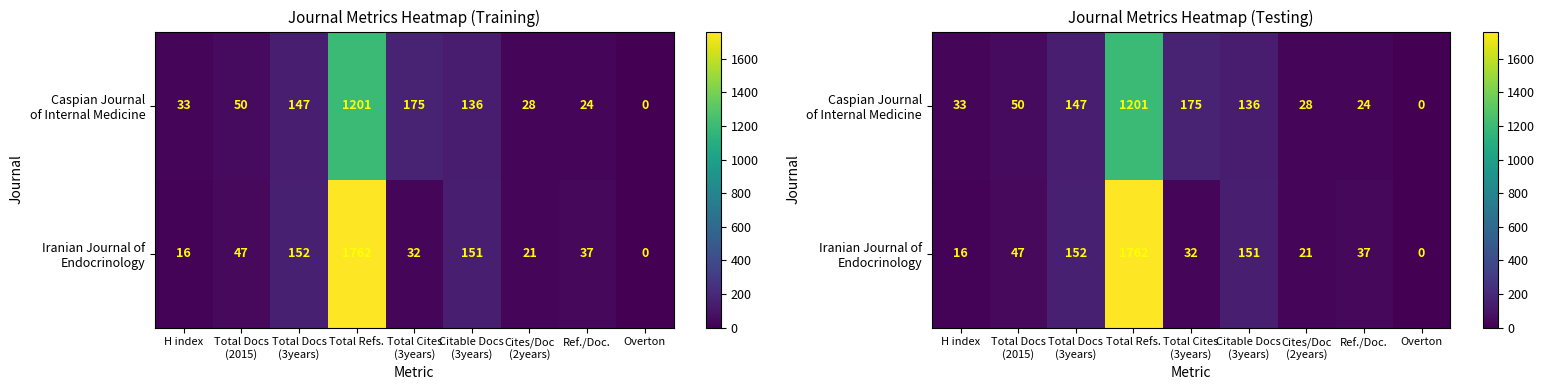

Which series has the largest range (max minus min)?

Iranian Journal of Endocrinology